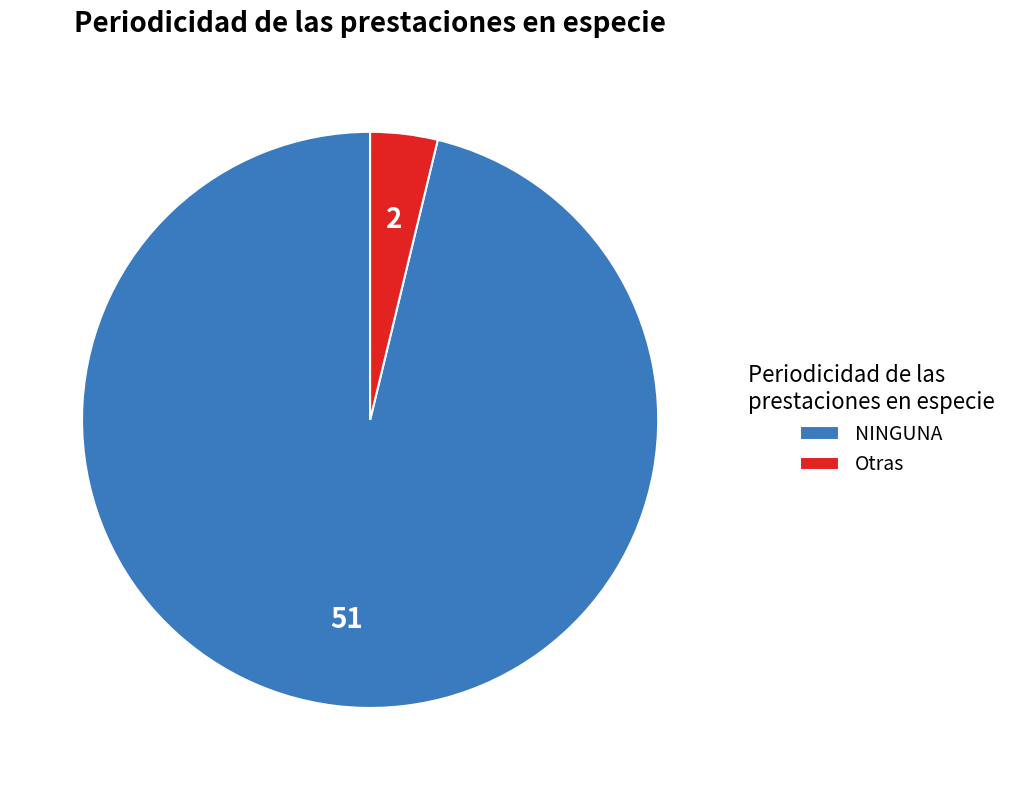

Does NINGUNA represent more than half of the total?

Yes